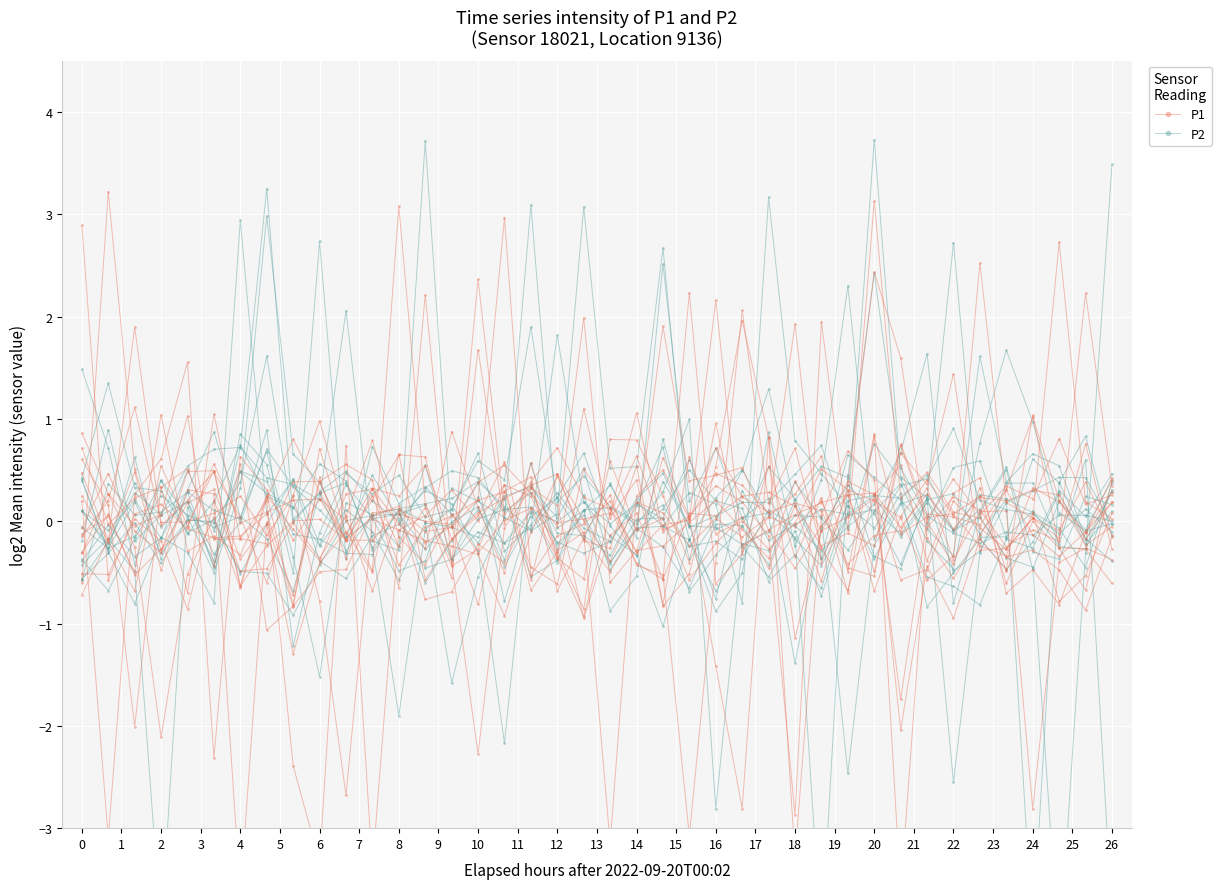

Is the value of P2 at 10 greater than the value of P1 at 7?

Yes